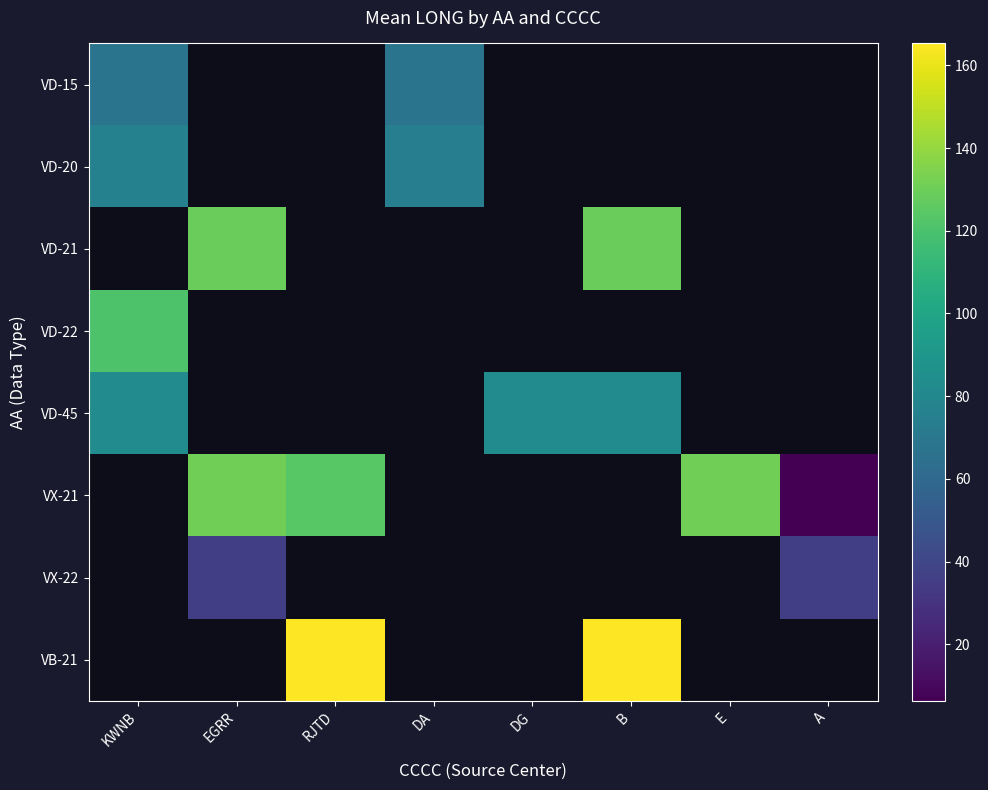

At how many categories does at least one series exceed 130?

4